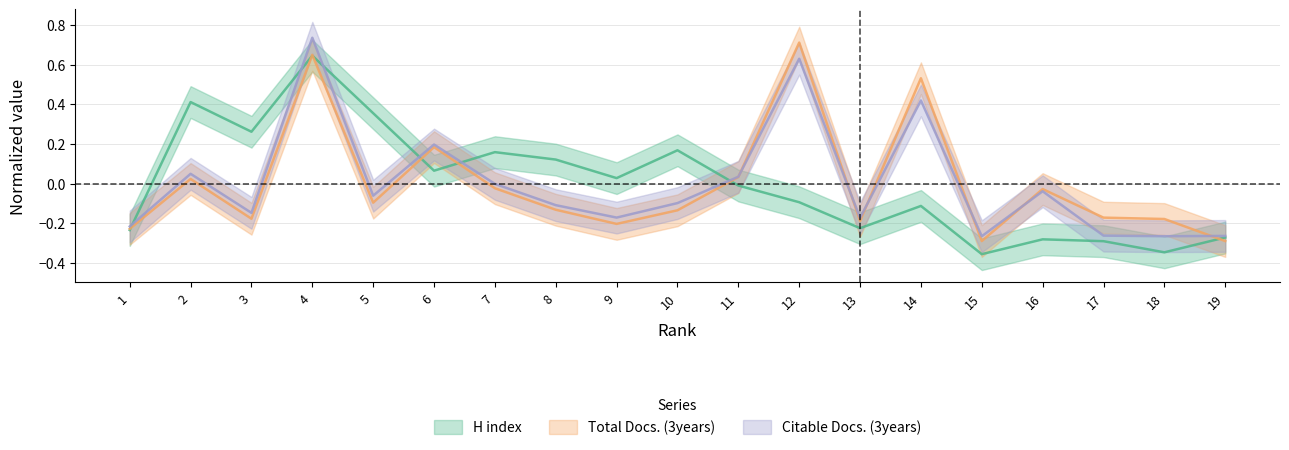

What are all the series names shown in the legend?

H index, Total Docs. (3years), Citable Docs. (3years)